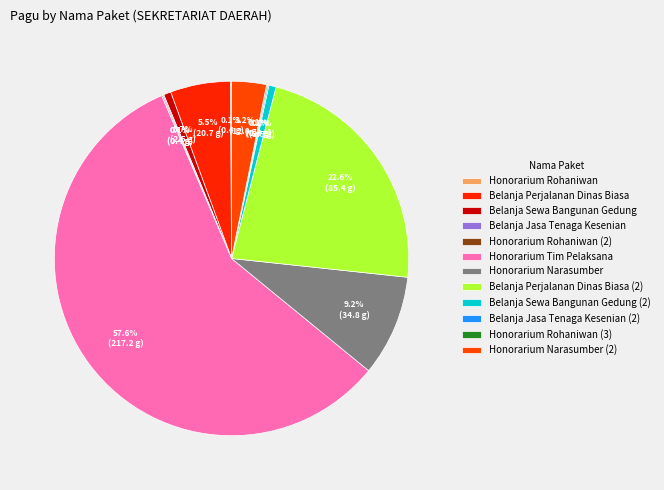

To the nearest percent, what is the difference between the largest and smallest slice percentages?

58%